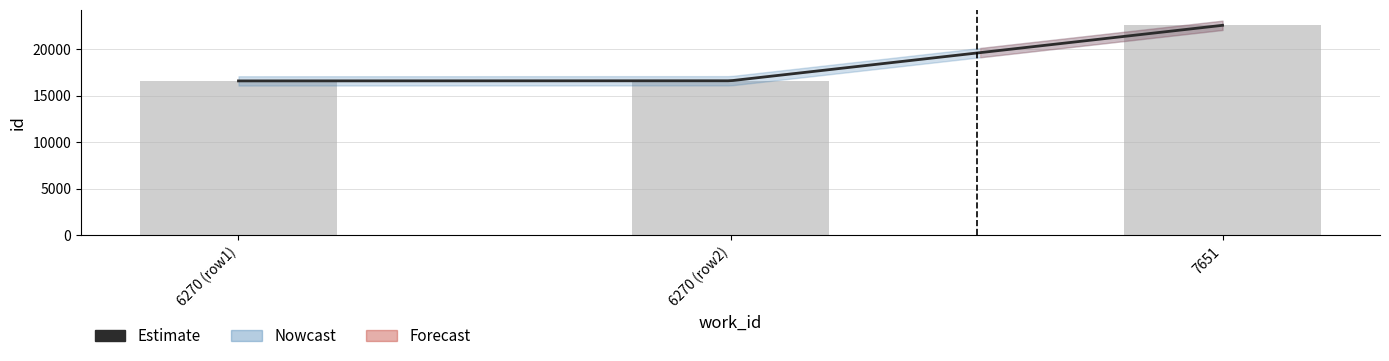

The chart shows a value of 16589 at 6270 (row1). True or false?

True